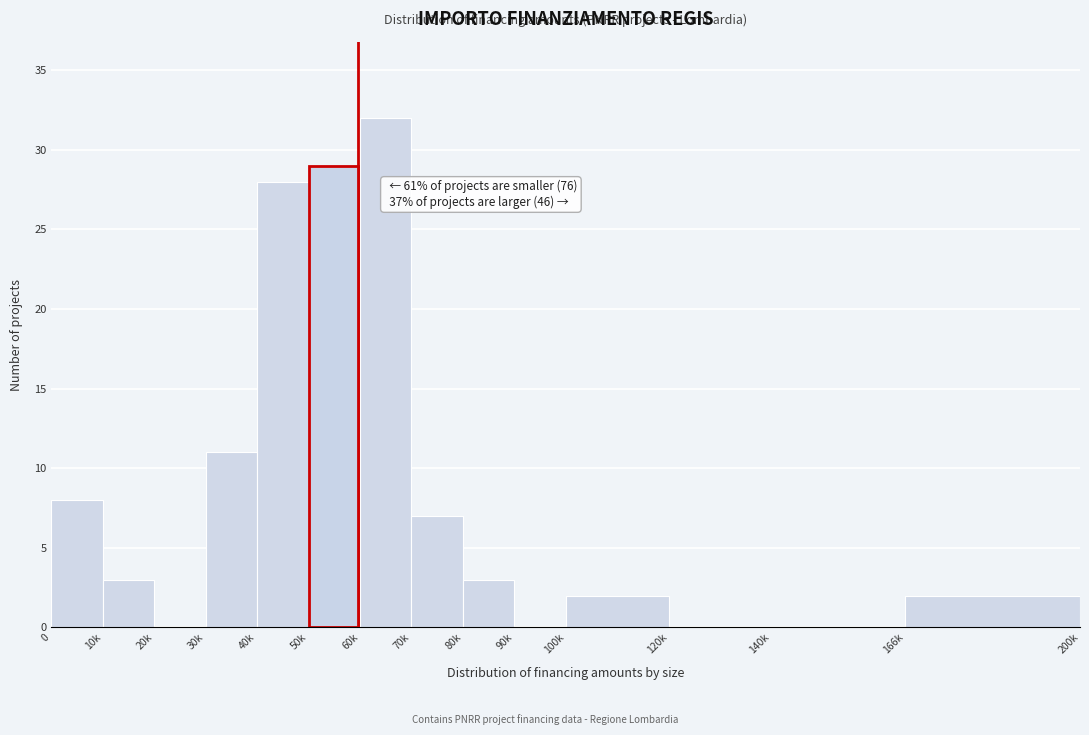

Reading right to left, transcribe all the data shown in this chart.

166k=2	140k=0	120k=0	100k=2	90k=0	80k=3	70k=7	60k=32	50k=29	40k=28	30k=11	20k=0	10k=3	0=8